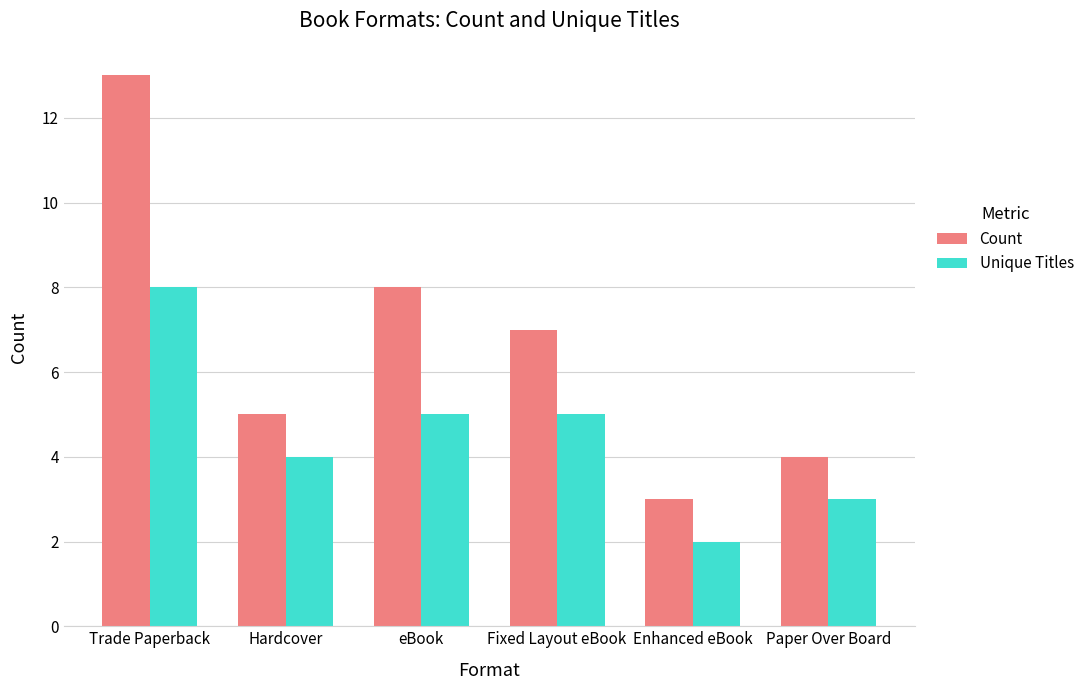

List the series in order of their peak value, highest first.

Count, Unique Titles